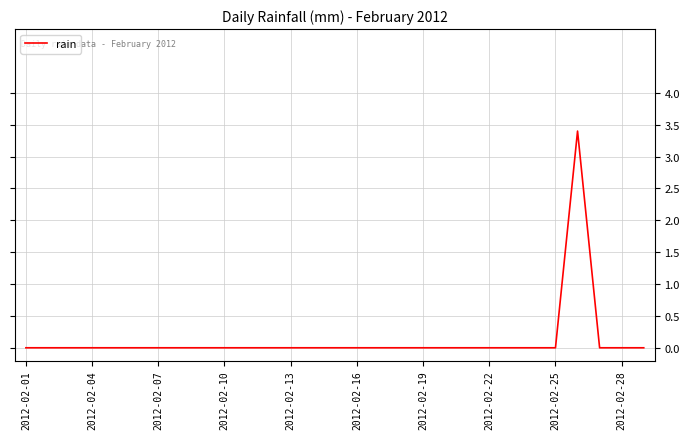

What is the greatest value displayed?

3.4